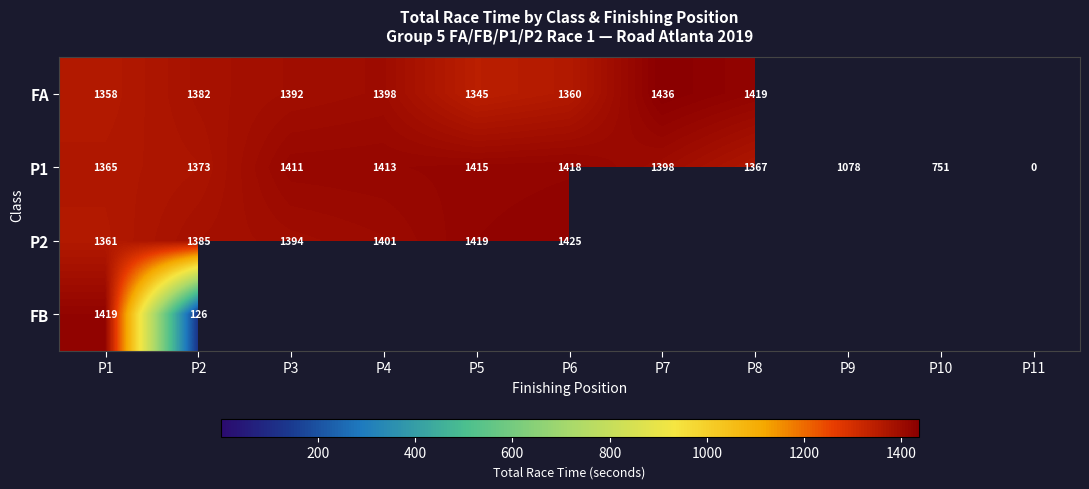

Is the value of P1 at P2 greater than the value of P2 at P1?

Yes